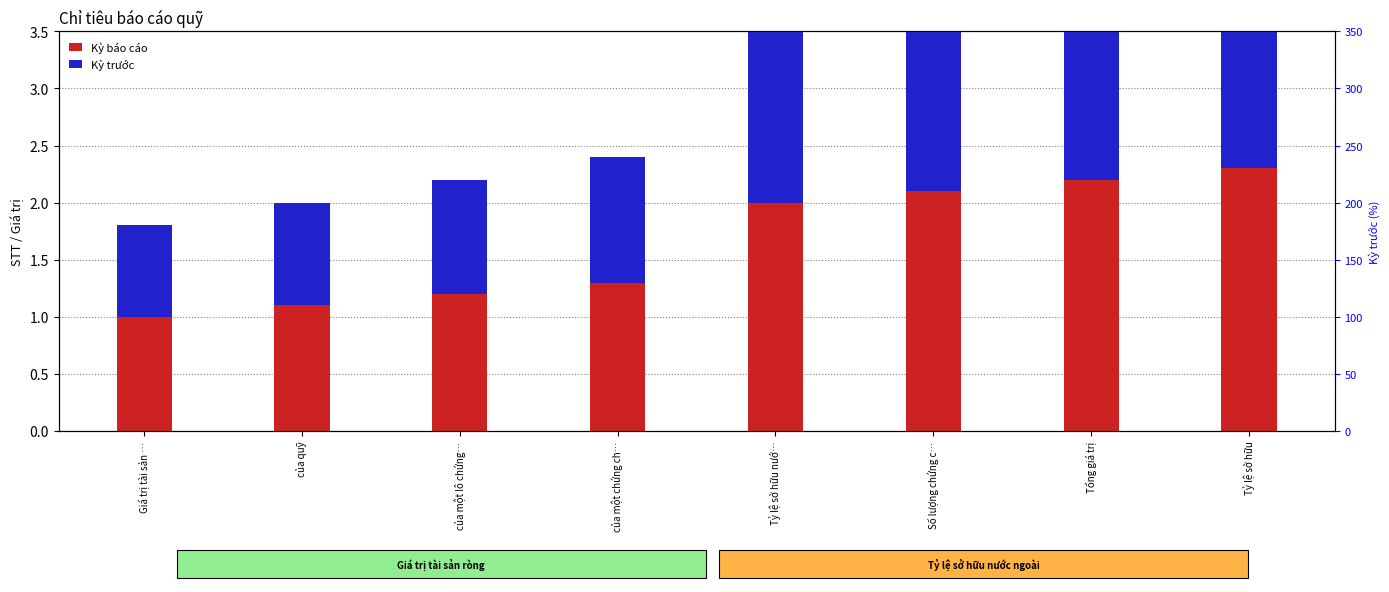

Where is Kỳ báo cáo nearest to the value 1?

Giá trị tài sản …